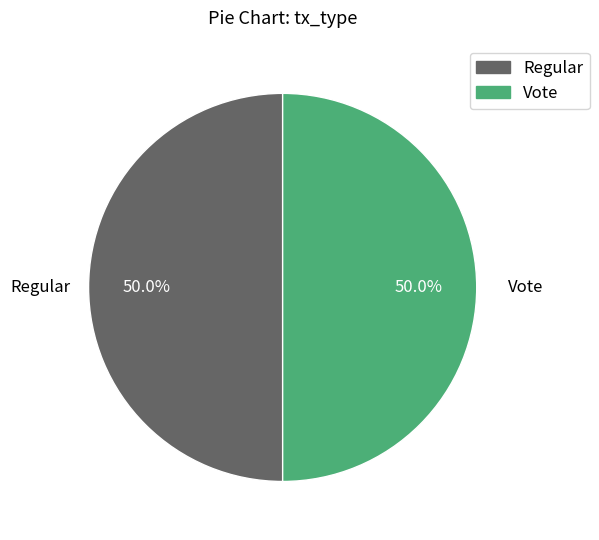

Combined, do Vote and Regular account for over 50%?

Yes